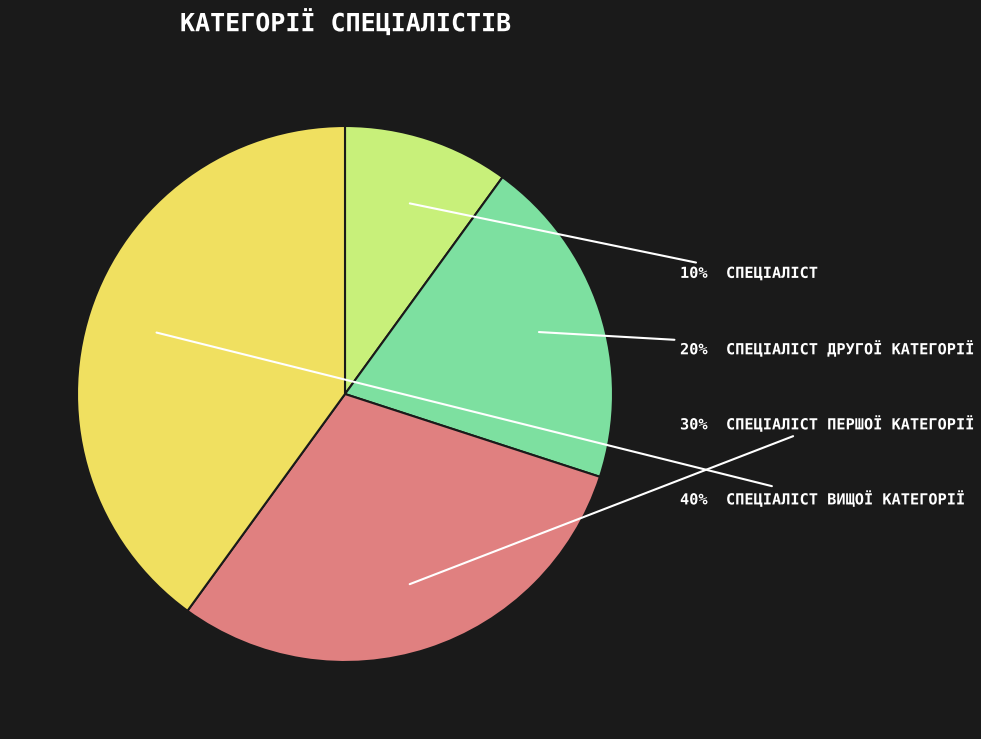

Does any single category account for the majority?

No